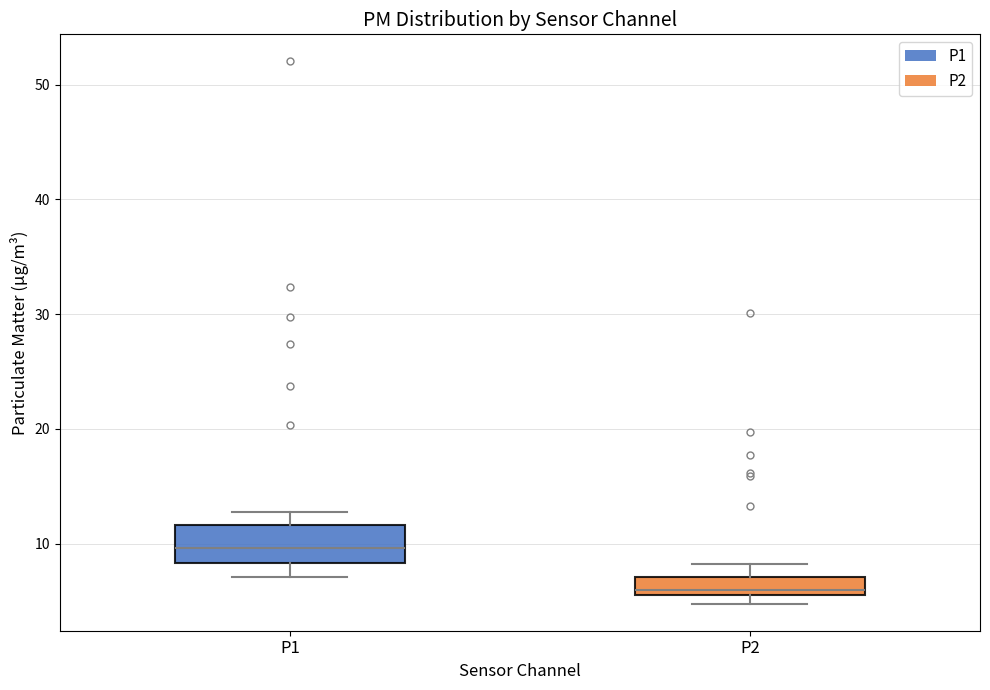

Comparing the boxes themselves (not the whiskers), which one is the tallest?

P1